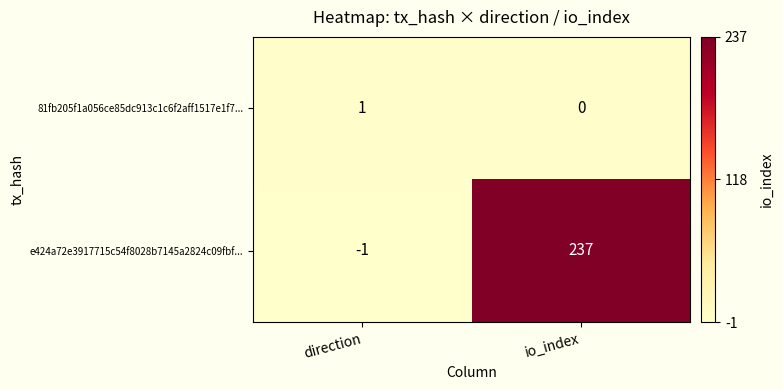

At which category is the sum across all series the highest?

io_index